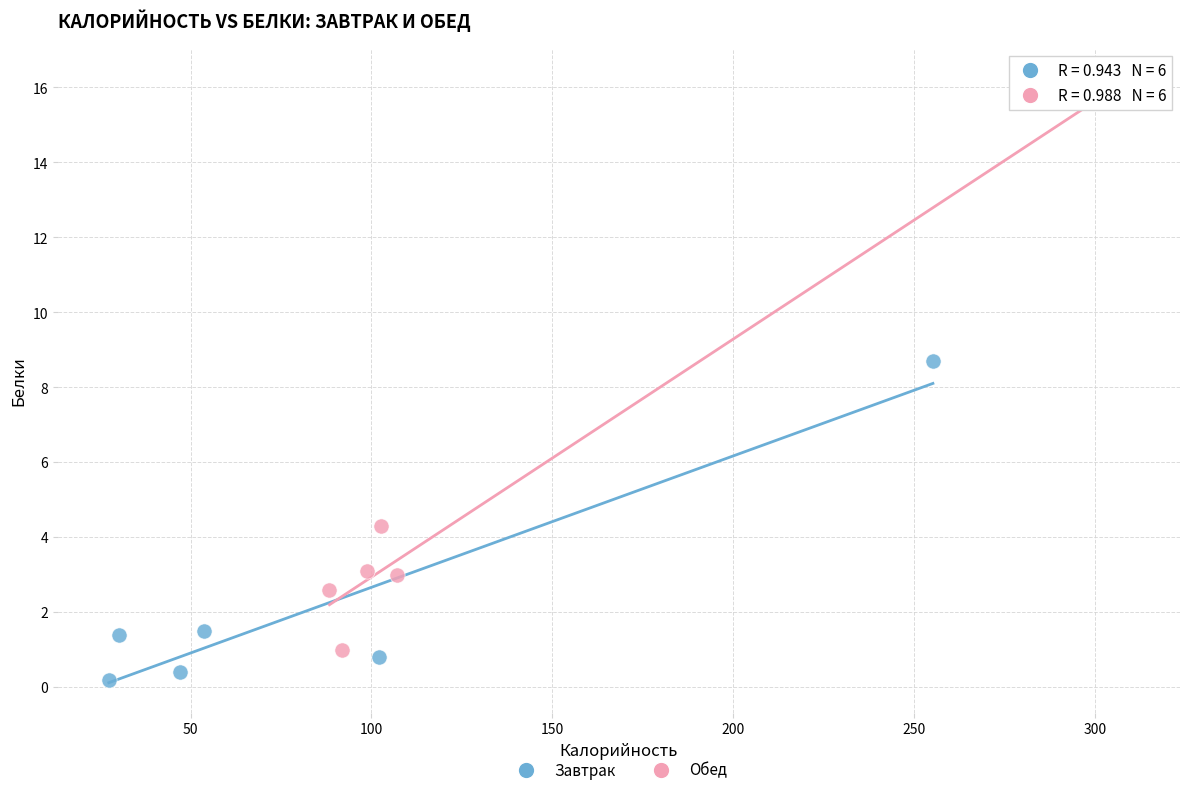

Which series contains the lowest Y value?

Завтрак